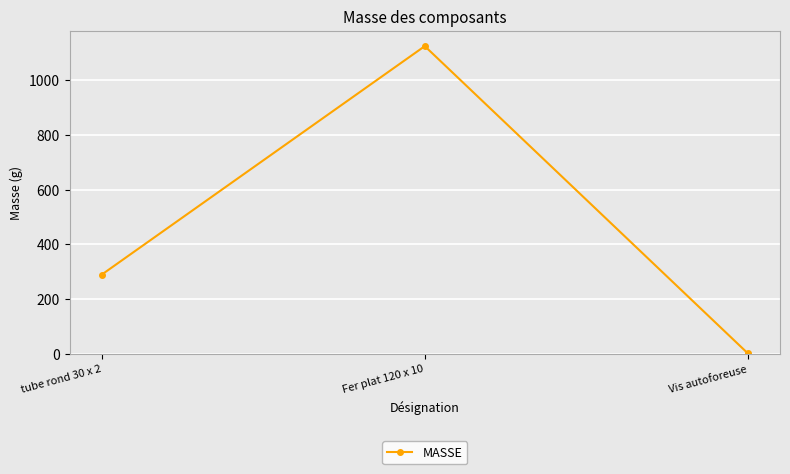

How many data points are above 289?

2